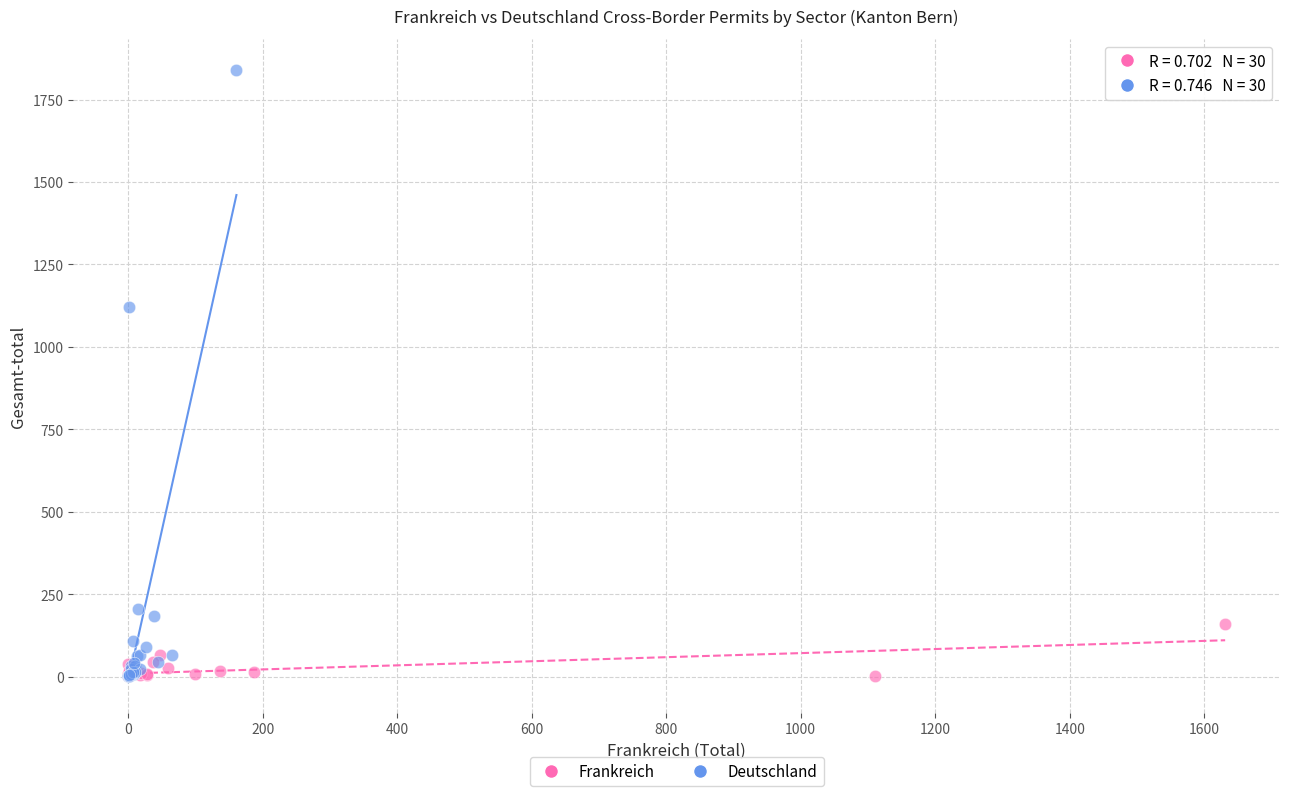

Which series has the widest spread of Y values?

Deutschland